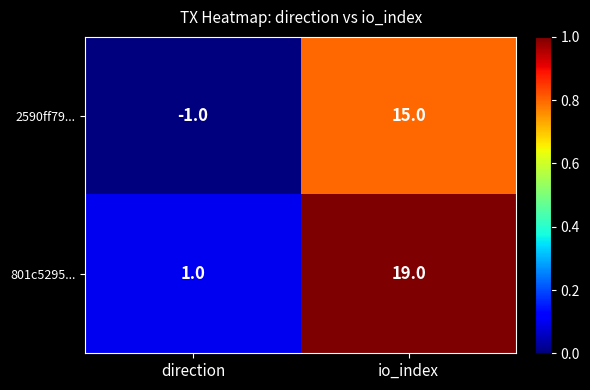

What is the difference between the 801c5295... values at io_index and direction?

18